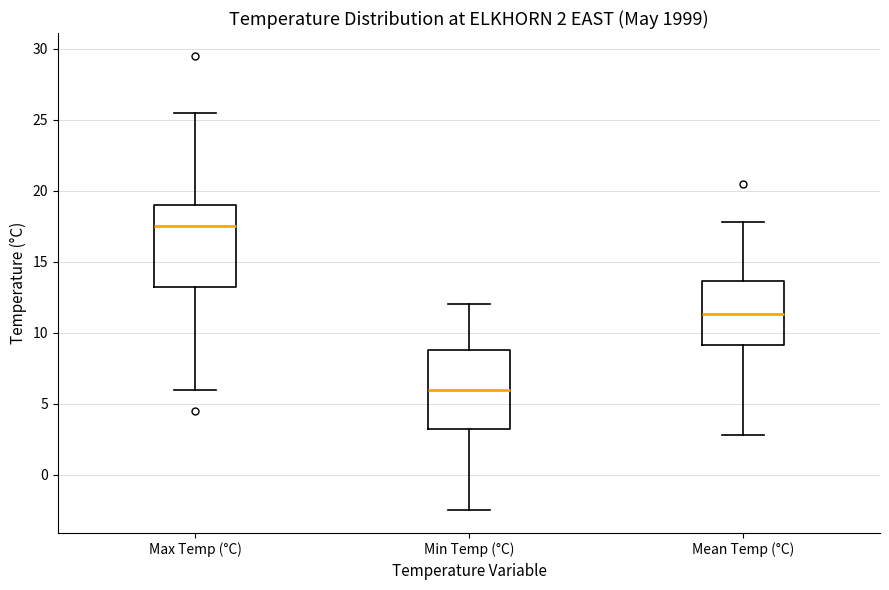

Which box has the lowest median line?

Min Temp (°C)